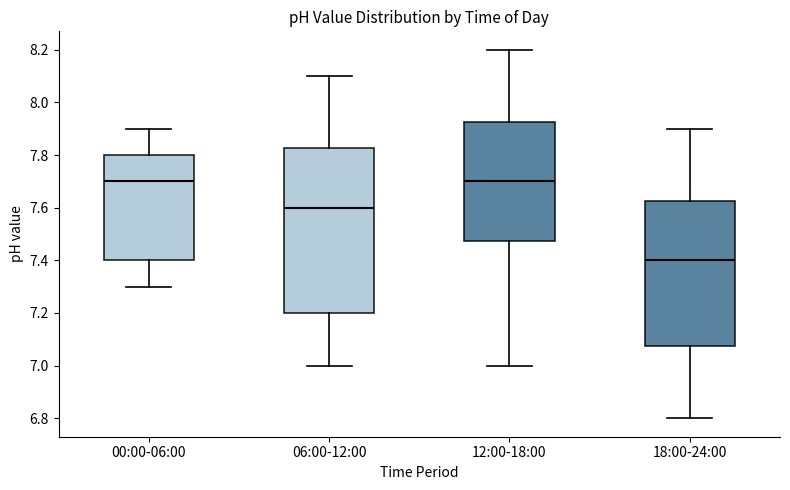

Where is the upper edge of the box for 06:00-12:00 on the y-axis? The values are not printed on the chart, so give them approximately, as read against the axis.

7.82